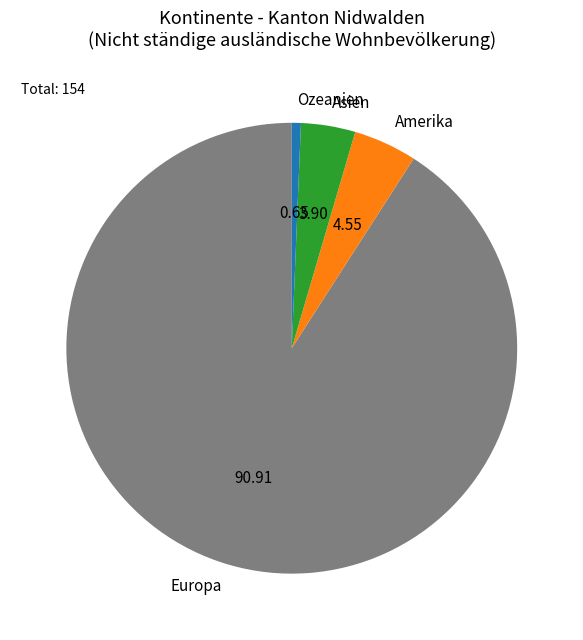

Rank the categories by value from lowest to highest.

Ozeanien, Asien, Amerika, Europa